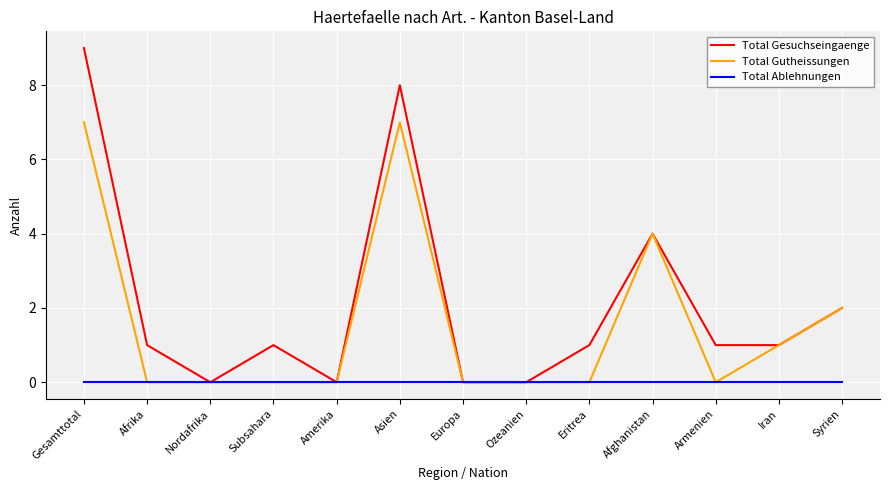

List the series in order of their overall mean, lowest first.

Total Ablehnungen, Total Gutheissungen, Total Gesuchseingaenge